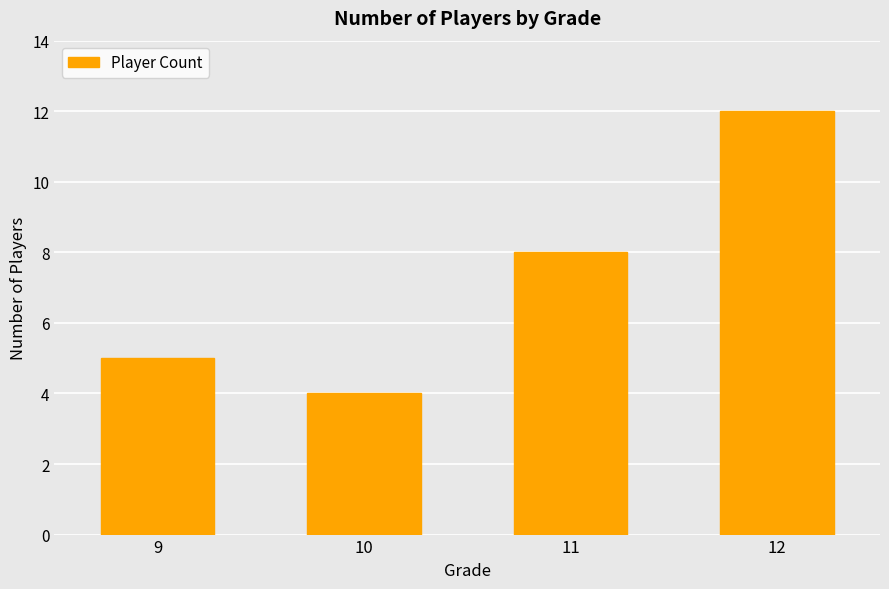

How many bars are there in total?

4